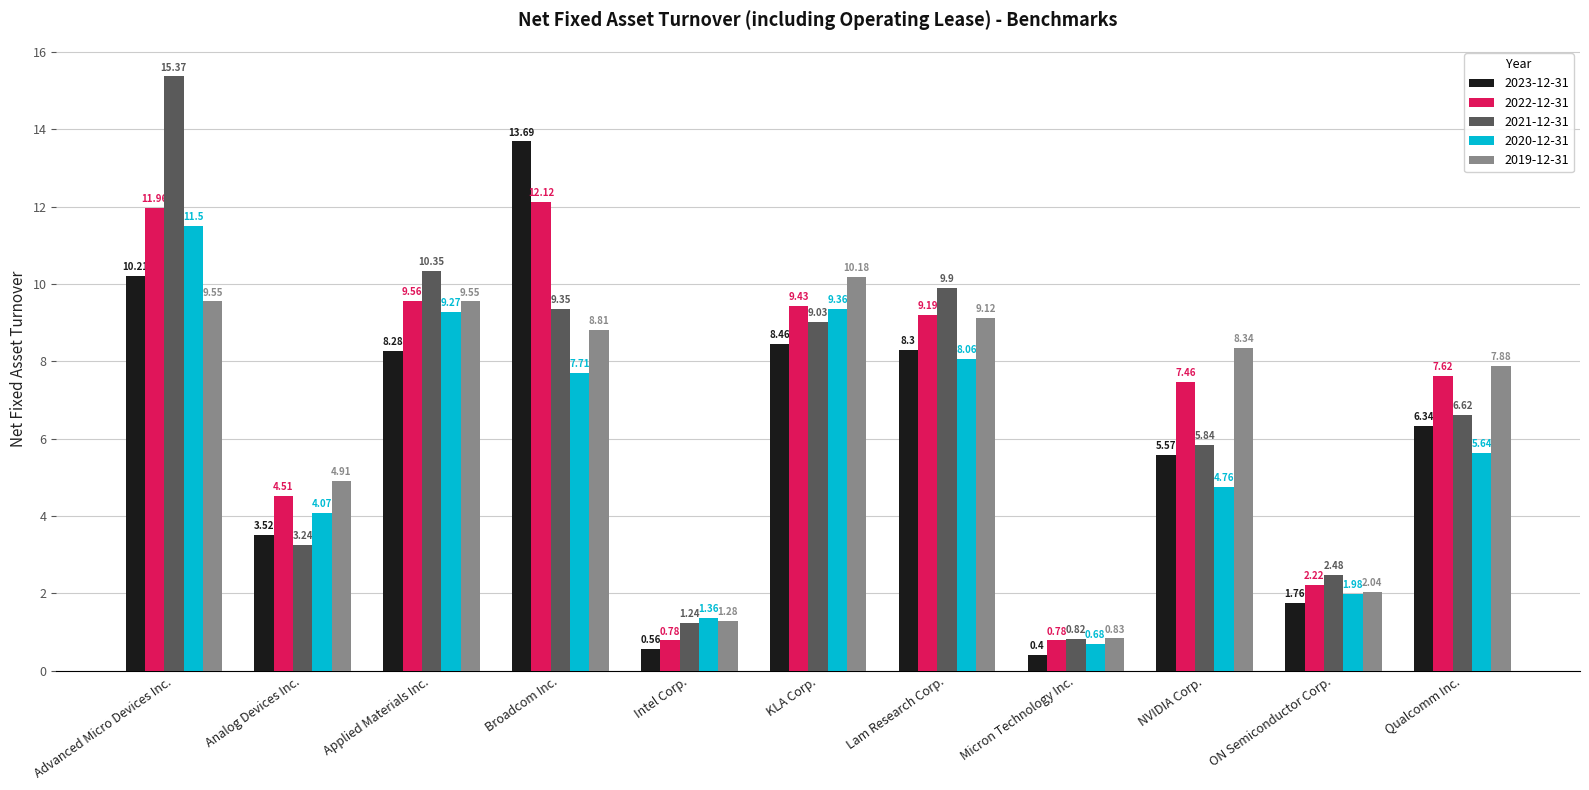

Where does the 2022-12-31 series first go above 7?

Advanced Micro Devices Inc.